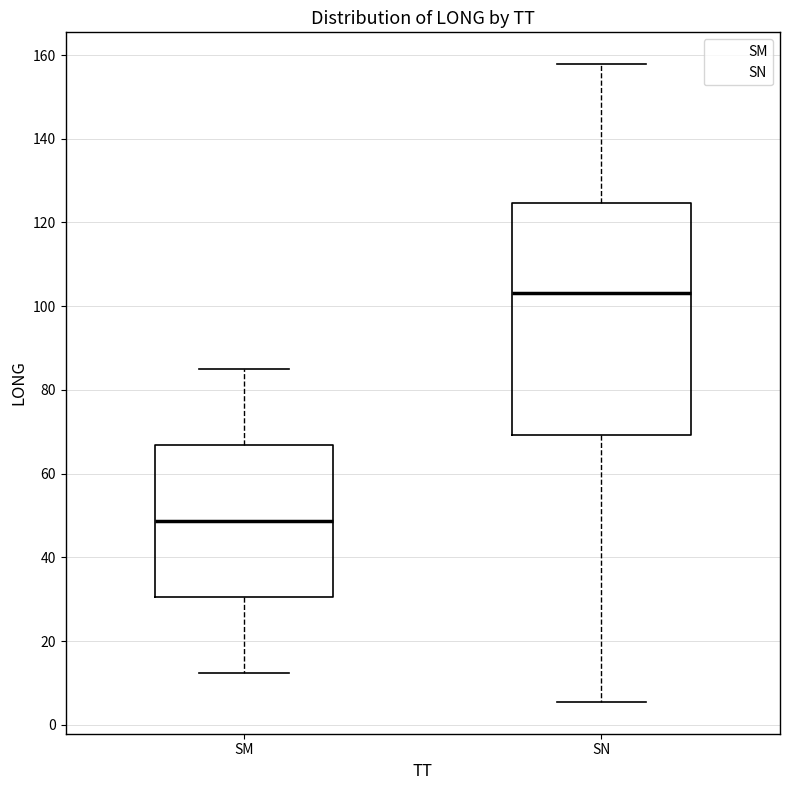

Which box has the lowest median line?

SM